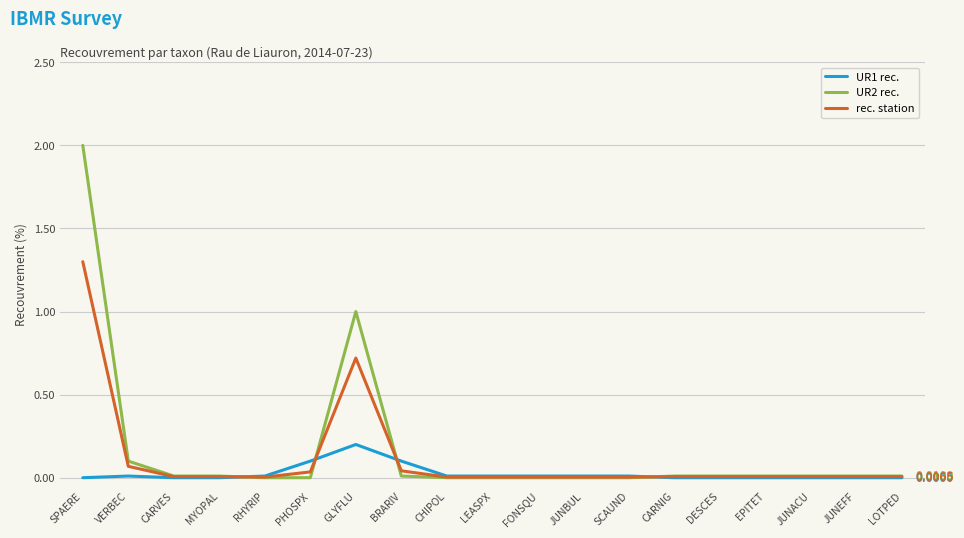

Which label corresponds to the largest value in the chart?

SPAERE